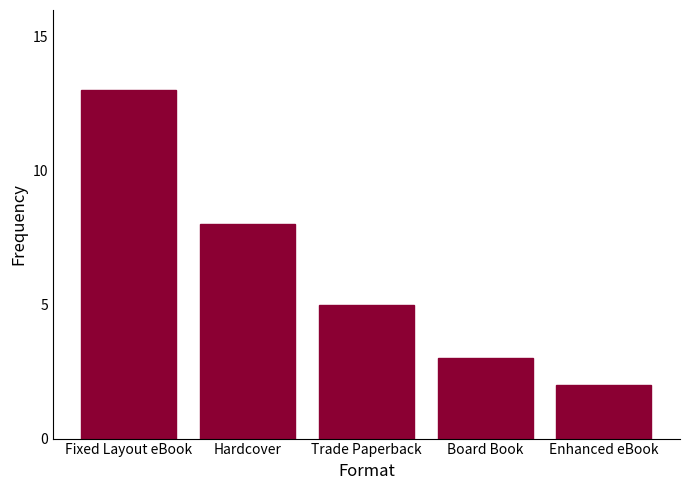

Reading left to right, what are all the values shown in this chart?

Fixed Layout eBook=13	Hardcover=8	Trade Paperback=5	Board Book=3	Enhanced eBook=2